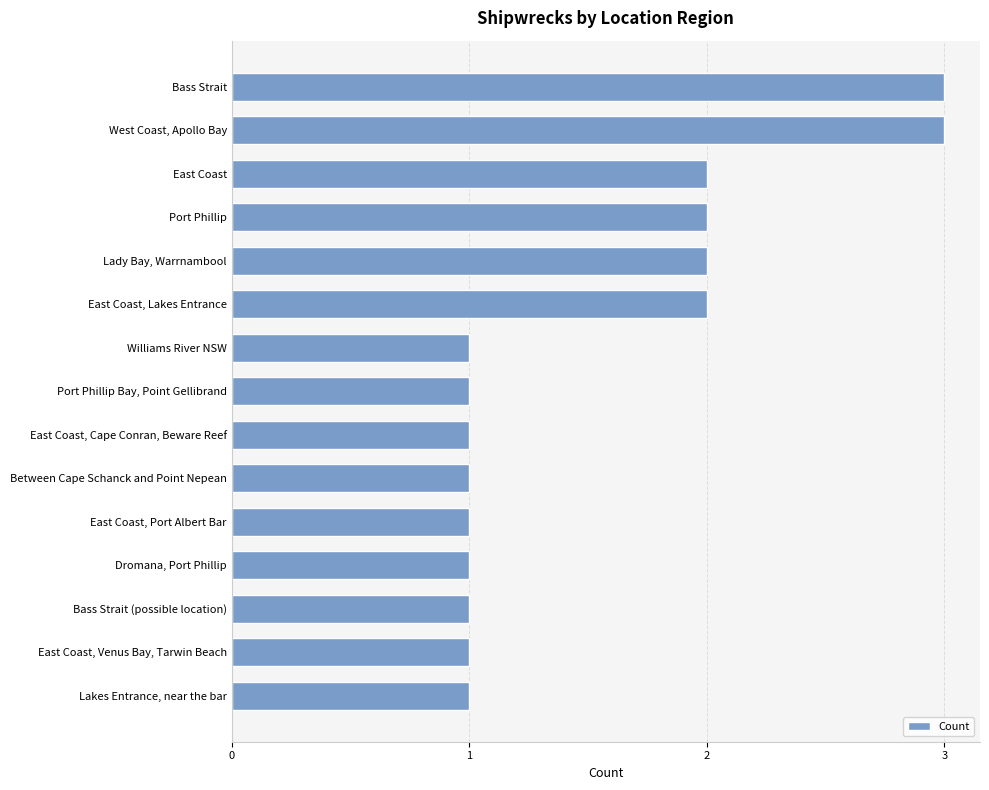

What is the greatest value displayed?

3